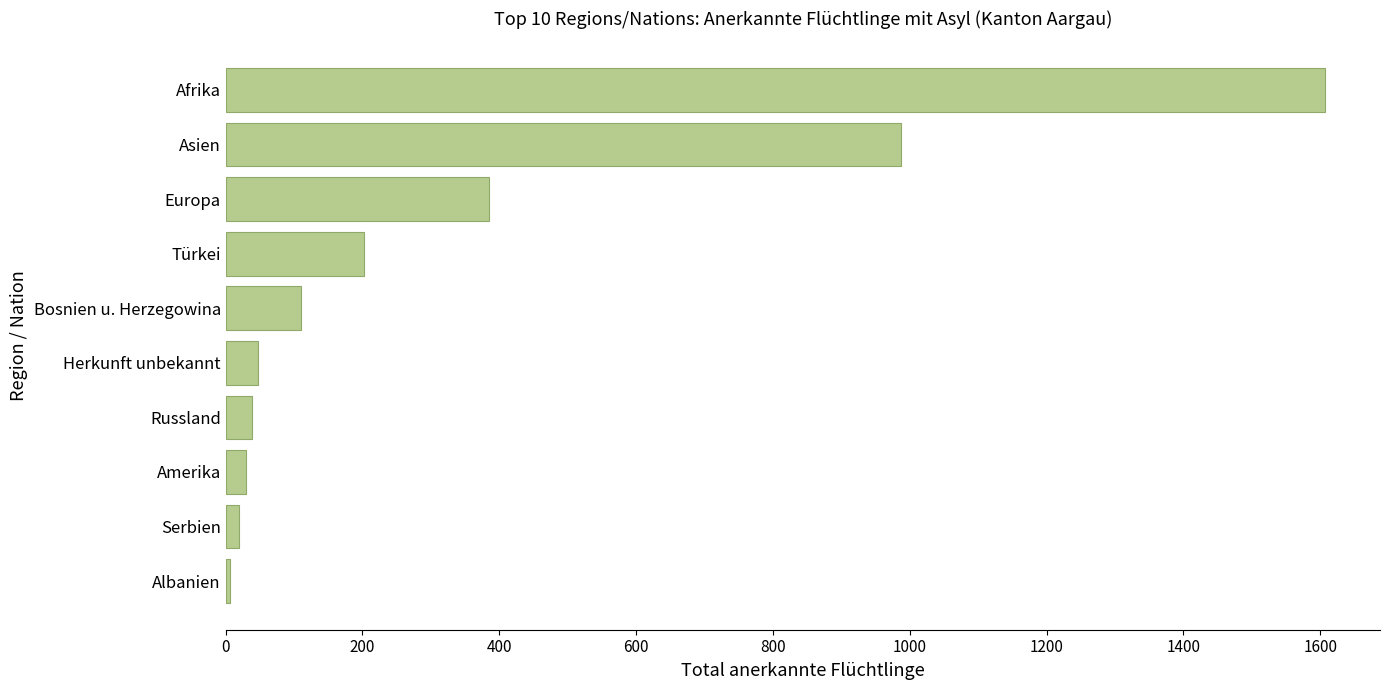

Where is the data nearest to the value 807?

Asien